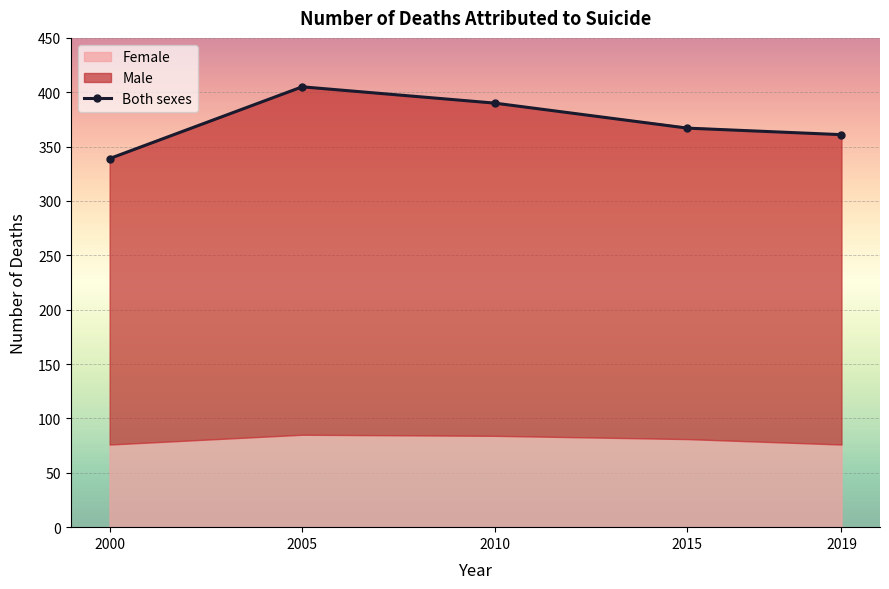

Which has a higher value, 2000 or 2010?

2010